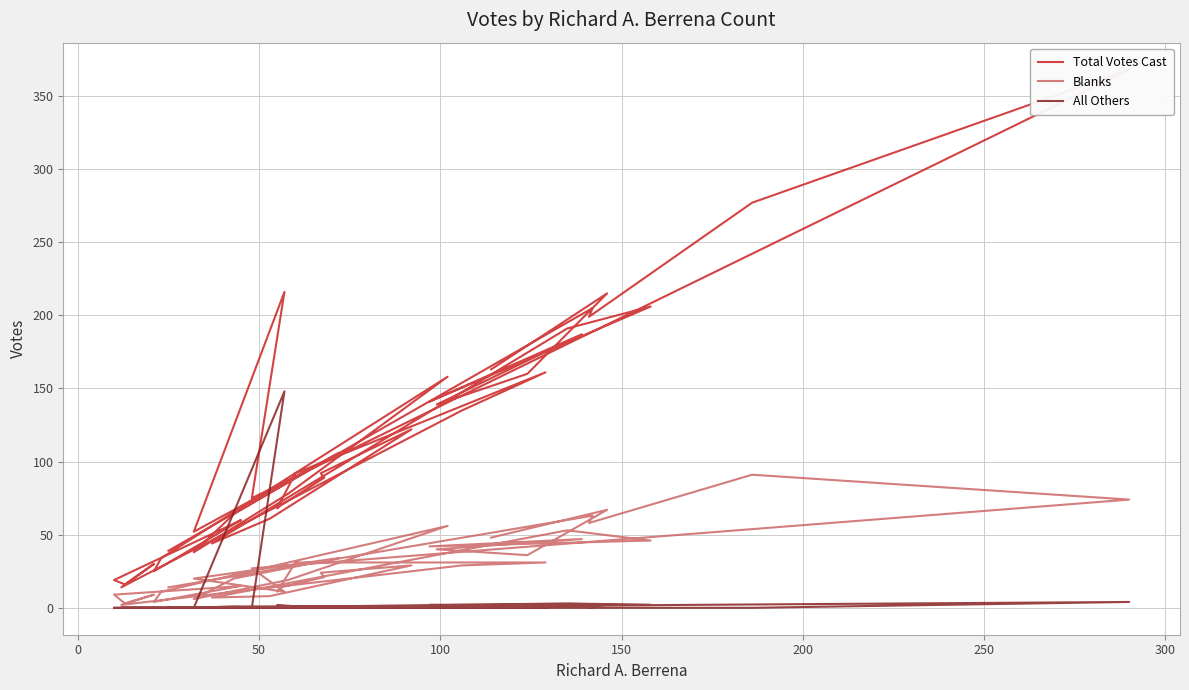

Which series has the largest range (max minus min)?

Total Votes Cast